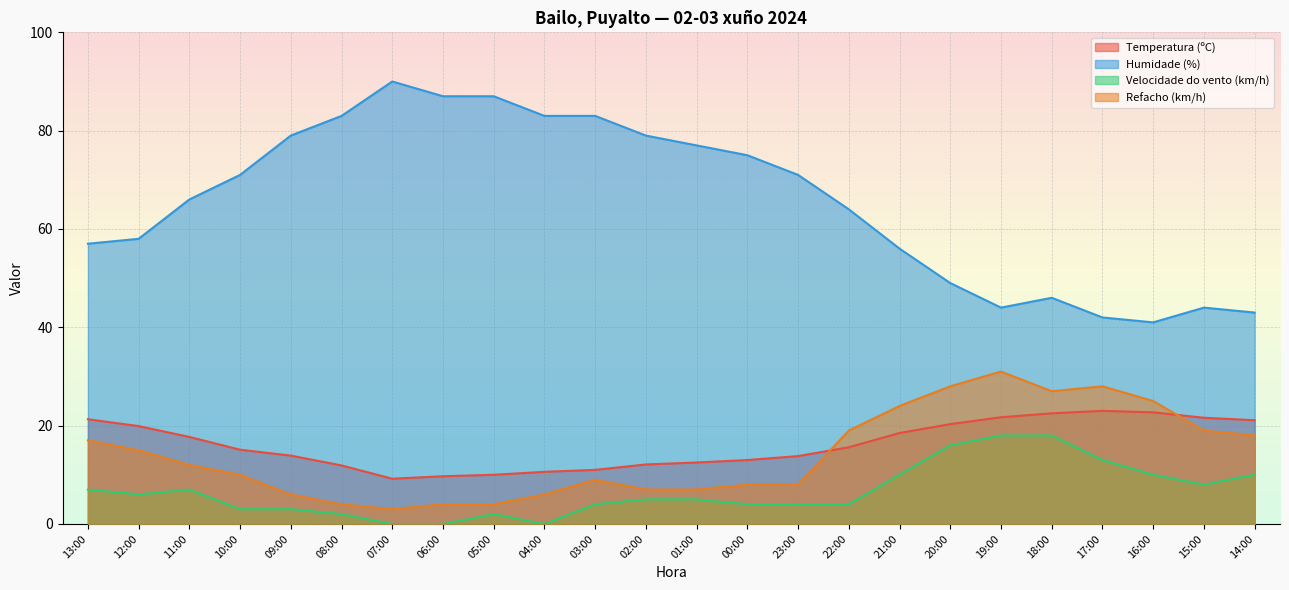

At which label does Temperatura (ºC) first exceed 15?

13:00